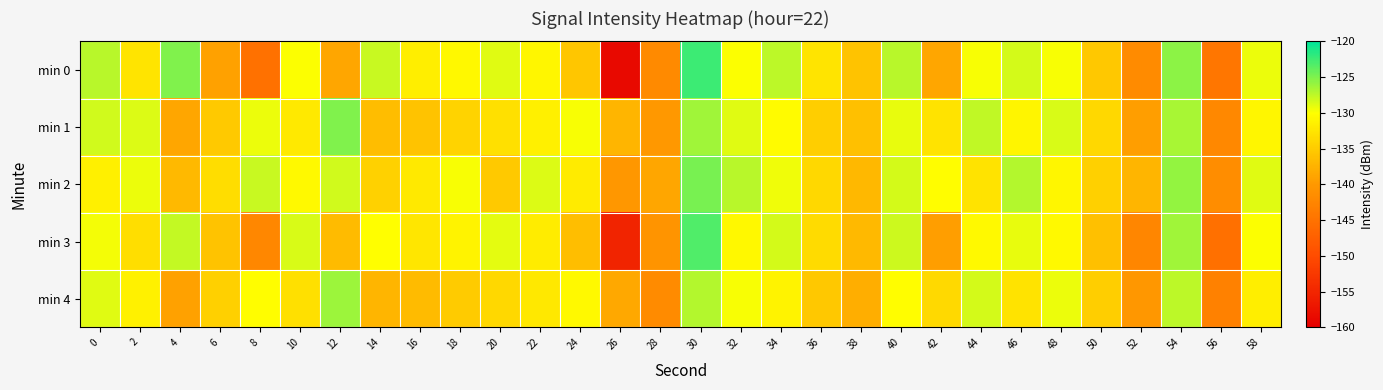

At 48, list the series in order from largest to smallest.

min 1, min 4, min 0, min 3, min 2